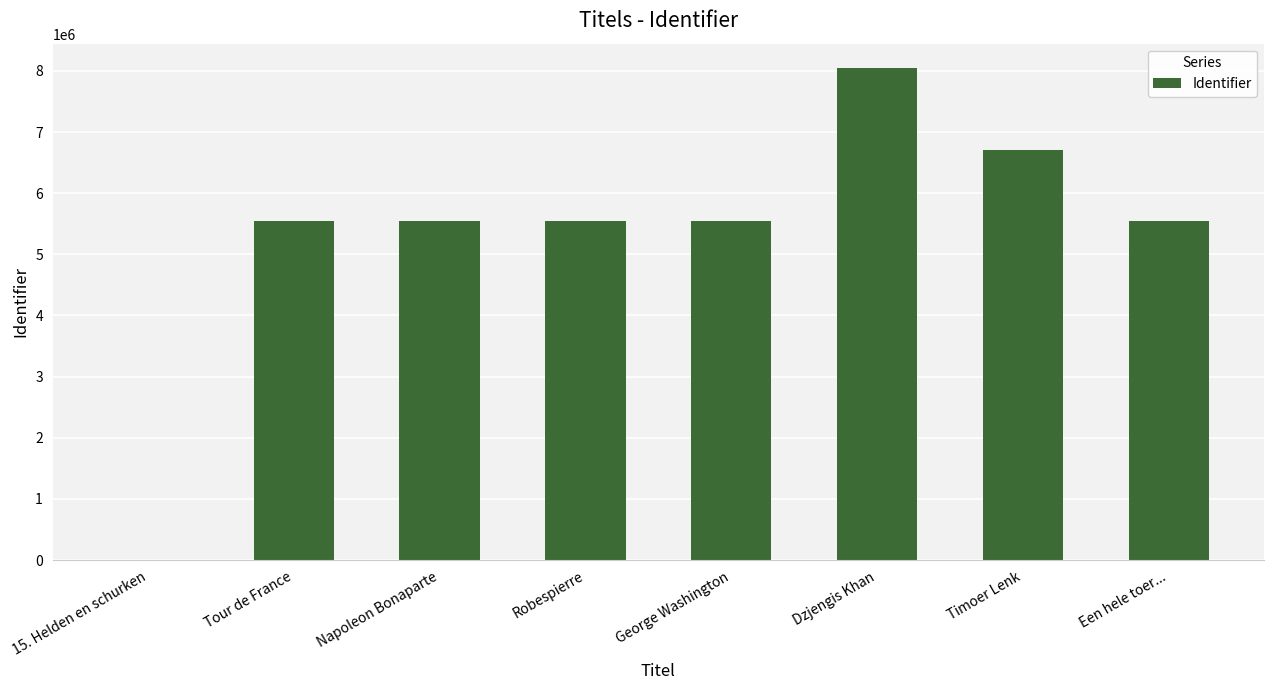

What is the sum of all values?

42490680